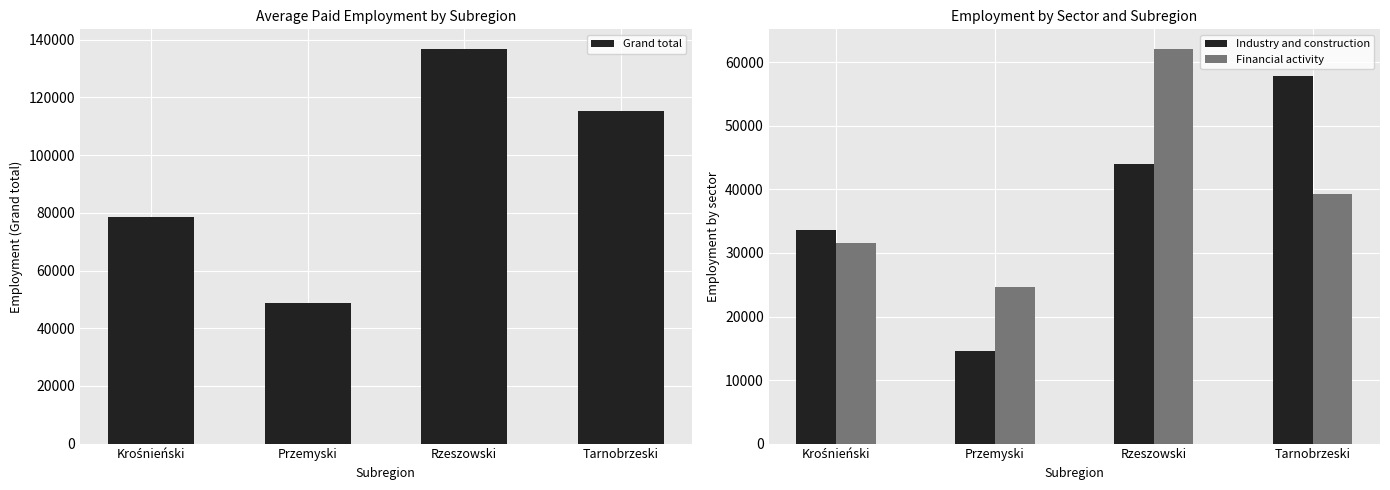

At Tarnobrzeski, list the series in order from smallest to largest.

Financial activity, Industry and construction, Grand total